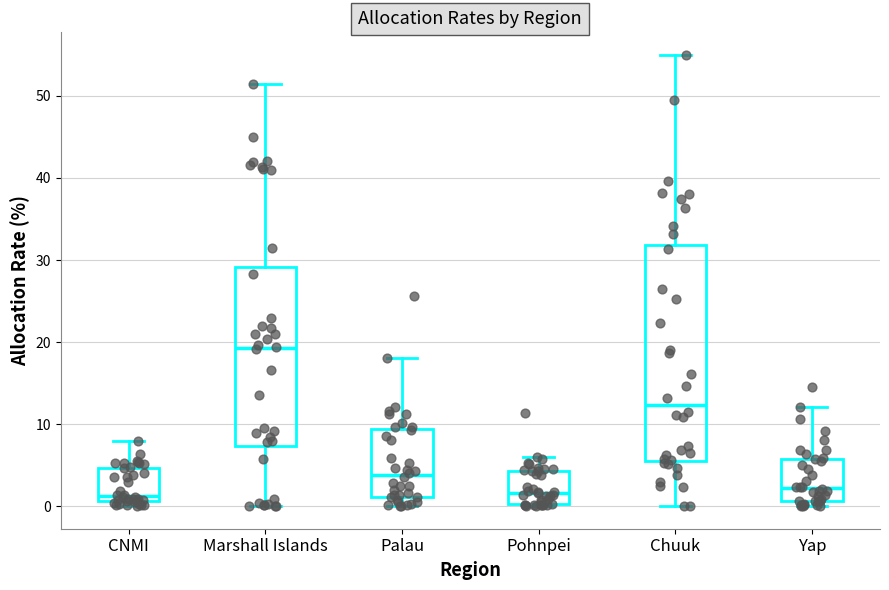

Reading left to right, read every box against the y-axis: the position of its median line, the range the box covers, and the ends of its whiskers. The values are not printed on the chart, so give them approximately, as read against the axis.

CNMI: median 1 (just above the box's lower edge), box 1 to 5, whiskers 0 to 8
Marshall Islands: median 19, box 7 to 29, whiskers 0 to 52
Palau: median 4, box 1 to 9, whiskers 0 to 18
Pohnpei: median 2, box 0 to 4, whiskers 0 to 6
Chuuk: median 12, box 6 to 32, whiskers 0 to 55
Yap: median 2, box 1 to 6, whiskers 0 to 12